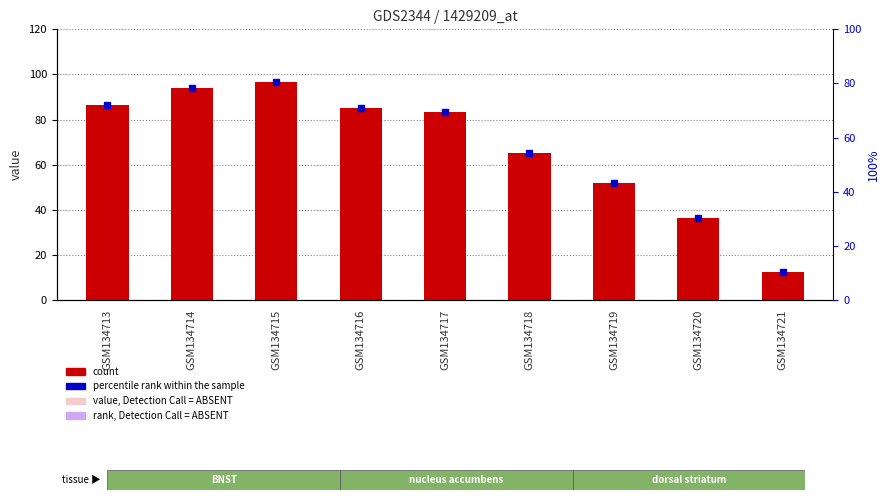

Rank the categories by value from highest to lowest.

GSM134715, GSM134714, GSM134713, GSM134716, GSM134717, GSM134718, GSM134719, GSM134720, GSM134721